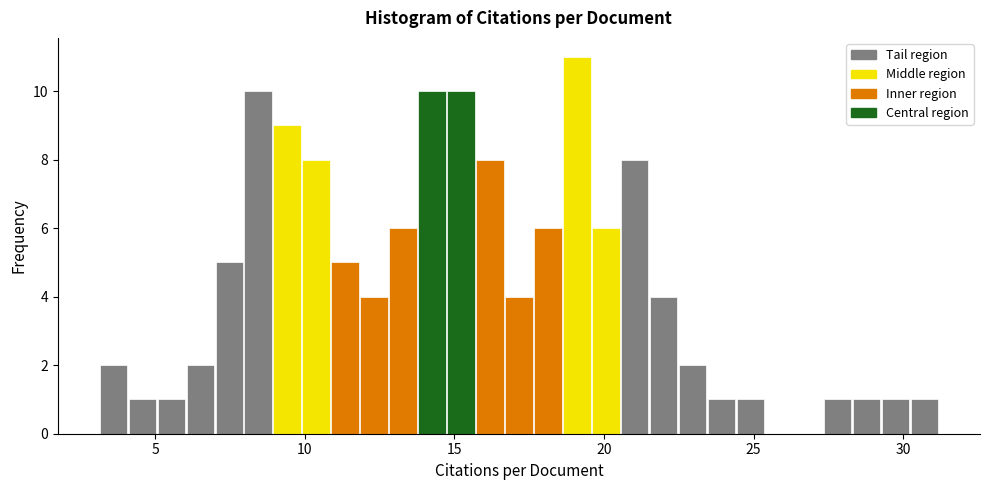

Around what value on the x-axis is the tallest bar? Give the approximate position of its centre, as read against the axis.

19.0